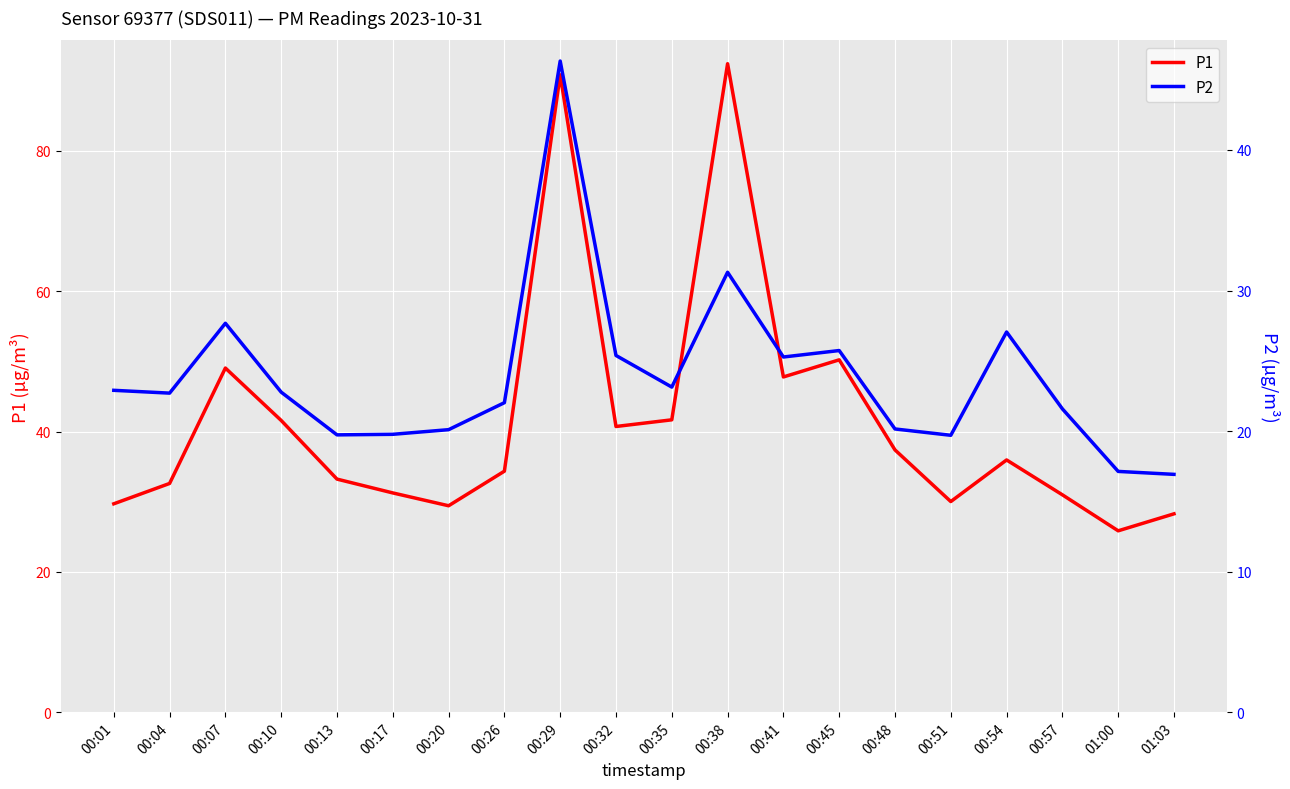

Reading right to left, transcribe all the data shown in this chart.

P1: 28.3	25.9	31.0	36.0	30.0	37.4	50.2	47.8	92.4	41.7	40.7	90.8	34.4	29.4	31.2	33.2	41.6	49.0	32.6	29.7
P2: 16.9	17.1	21.6	27.1	19.7	20.1	25.7	25.3	31.3	23.1	25.4	46.3	22.0	20.1	19.8	19.7	22.8	27.7	22.7	22.9